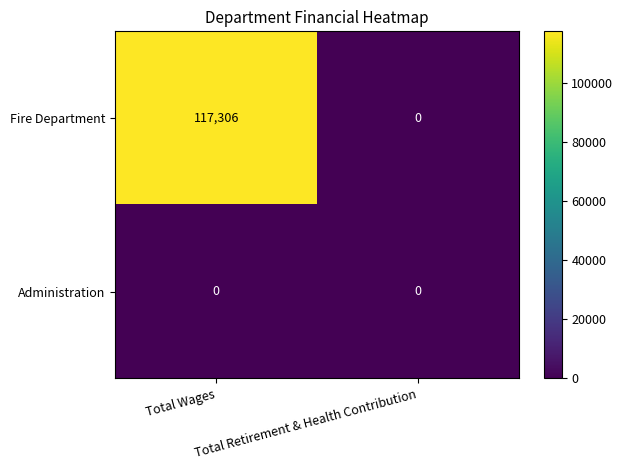

What is the maximum value for Fire Department?

117306